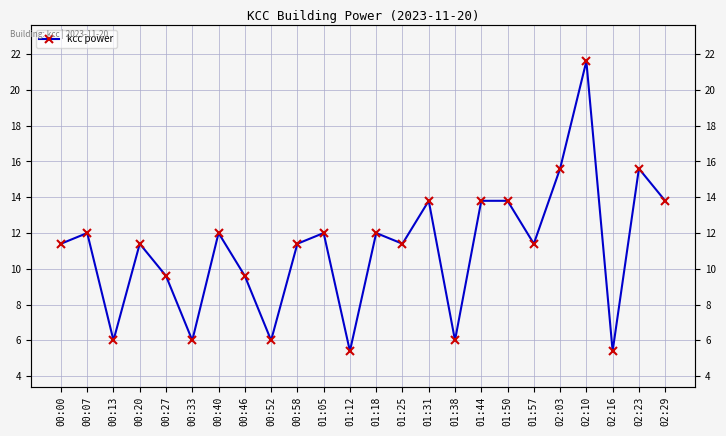

How many lines are shown in the chart?

1